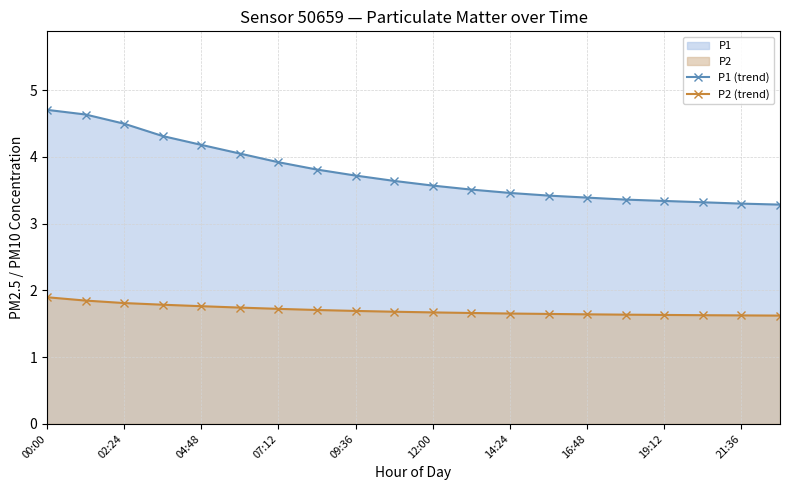

Rank the series by their maximum value, from highest to lowest.

P1 (trend), P2 (trend)